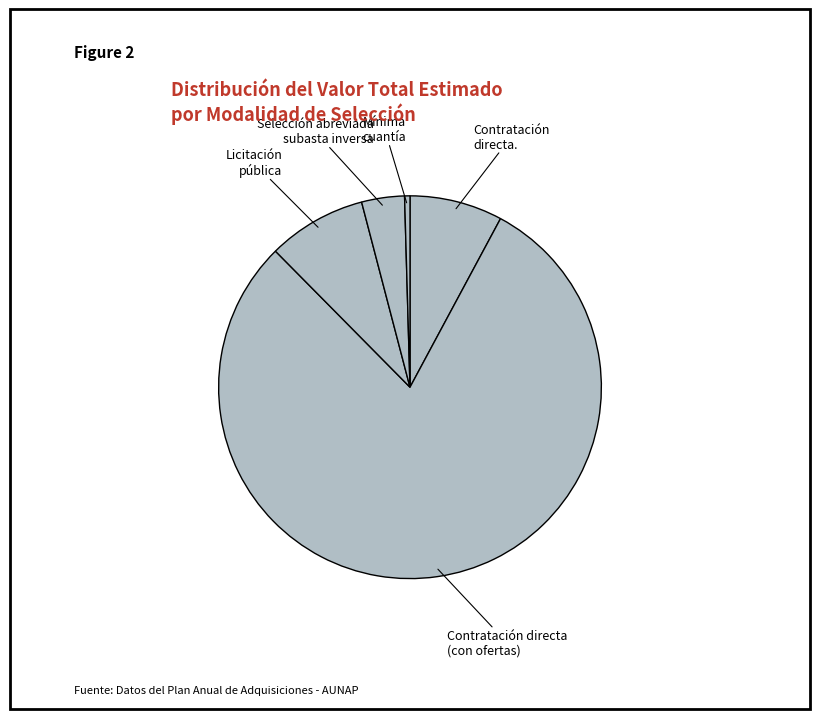

True or false: Contratación directa (con ofertas) accounts for 57% of the total.

False